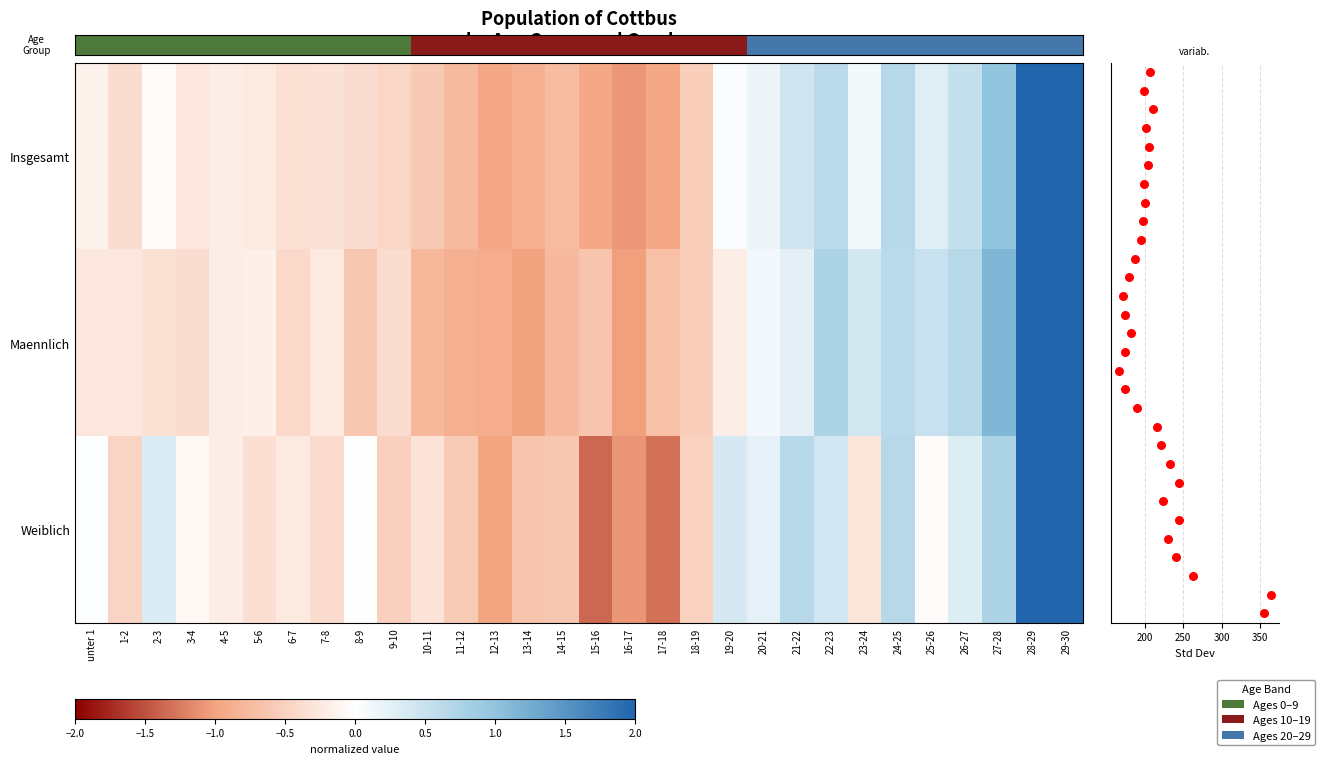

Which has a higher value, 15-16 or 11-12?

15-16